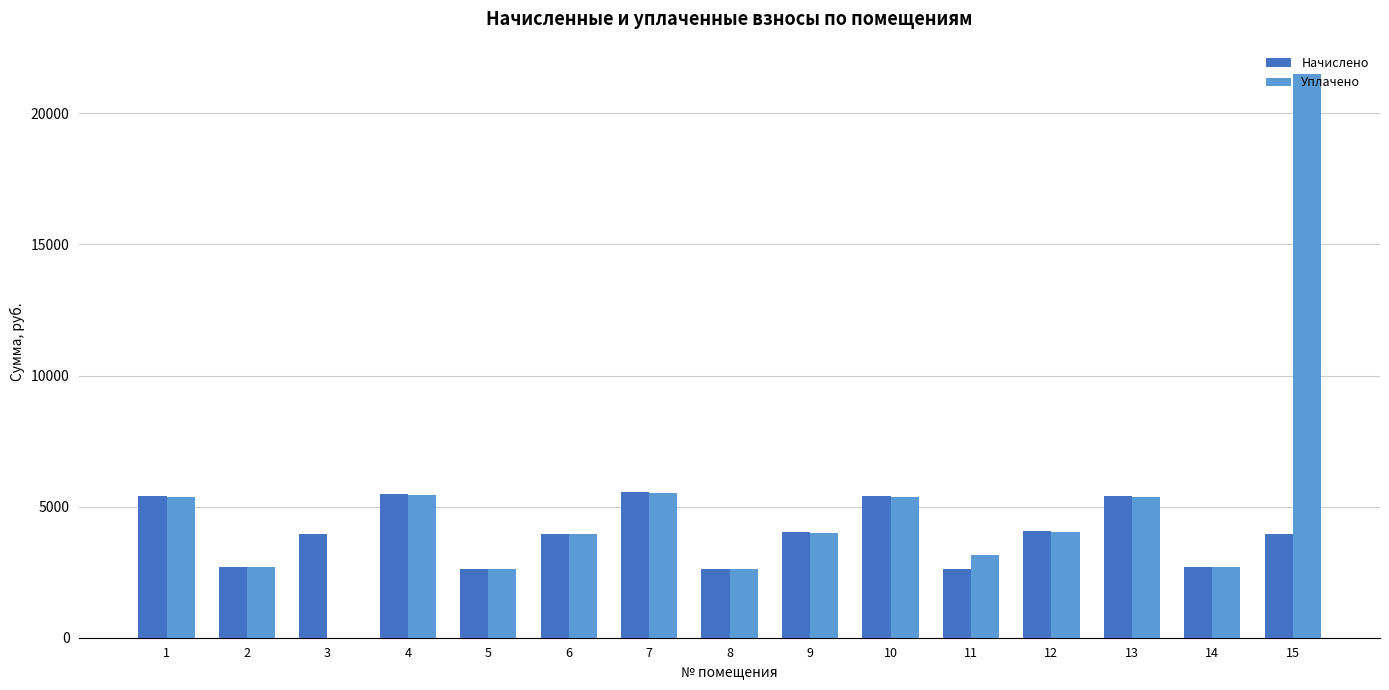

What is the difference between the Начислено values at 5 and 8?

8.0